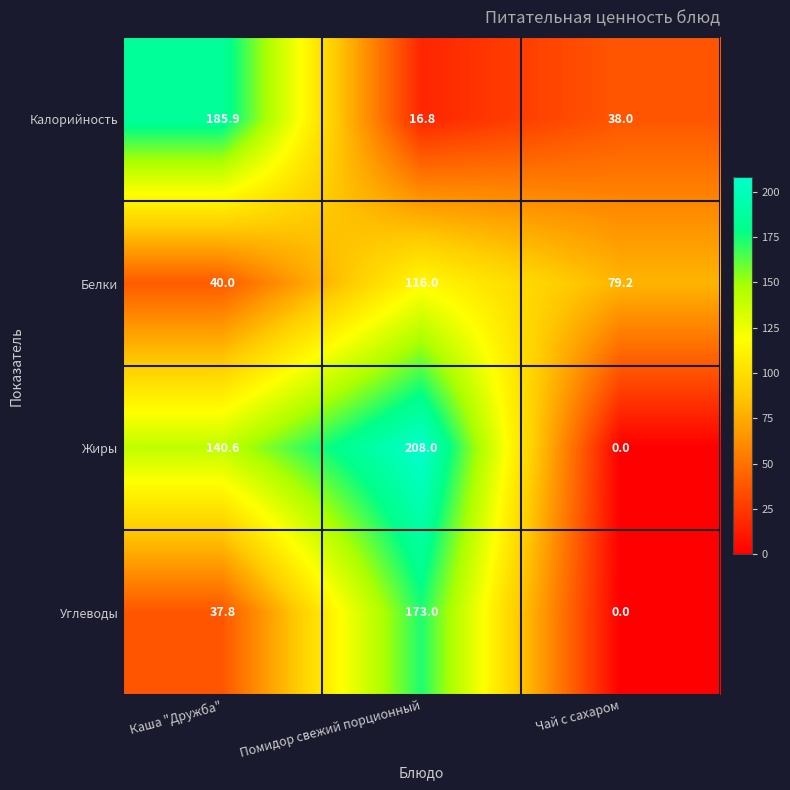

The value of Калорийность at Каша "Дружба" is 307.6. True or false?

False